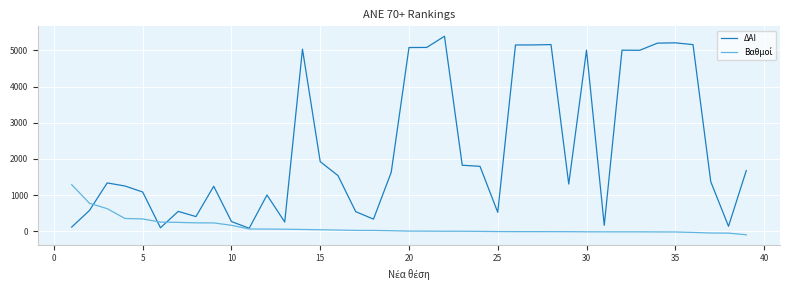

Which series has the largest range (max minus min)?

ΔΑΙ